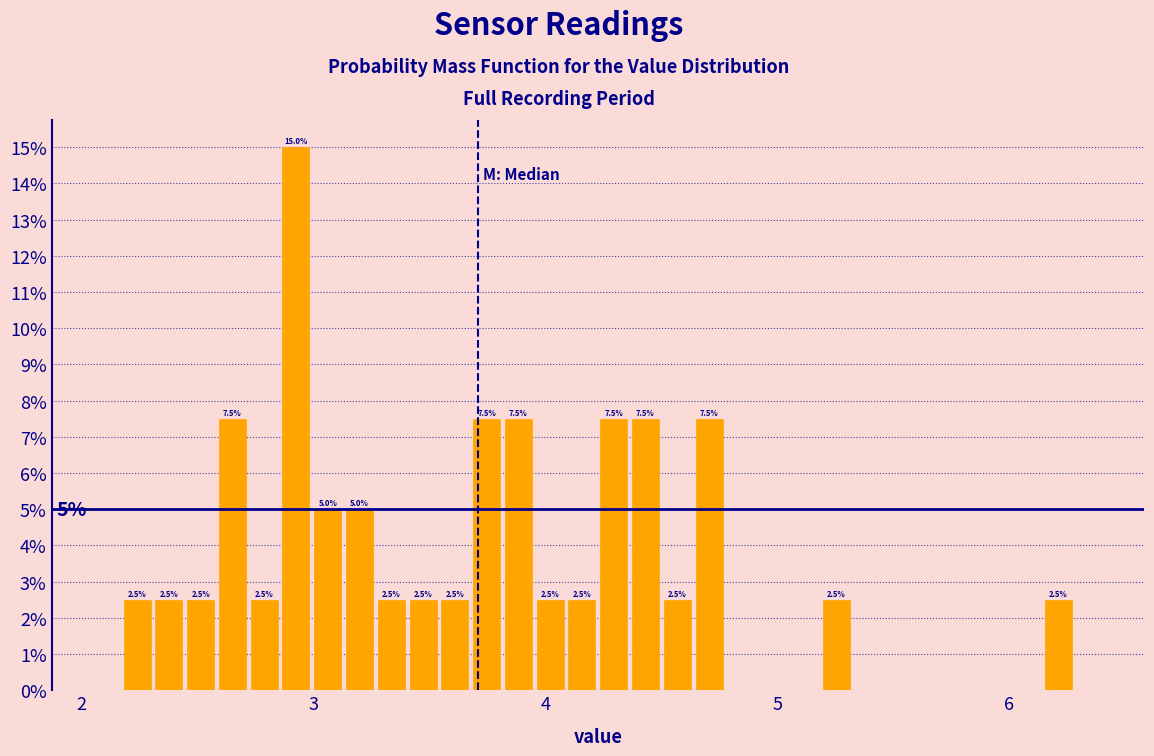

Around what value on the x-axis is the tallest bar? Give the approximate position of its centre, as read against the axis.

2.9